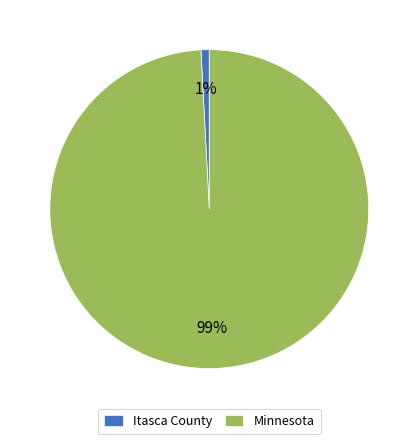

To the nearest percent, what portion does Itasca County represent?

1%